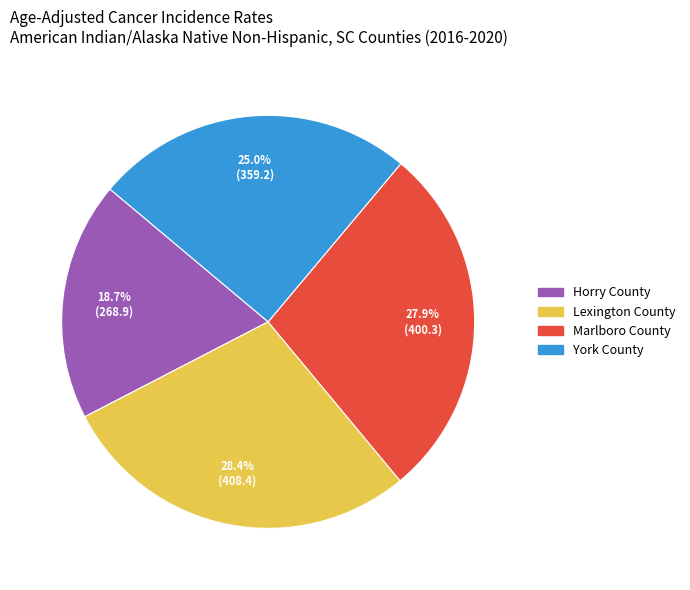

Does Horry County account for over 50% of the chart?

No